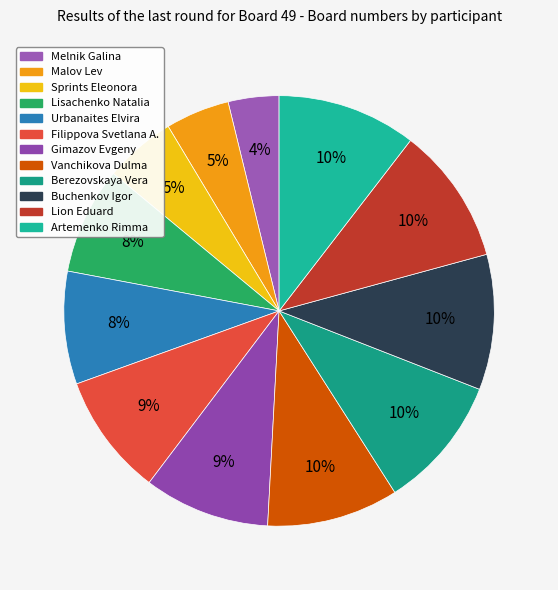

Is the sum of Lion Eduard and Sprints Eleonora greater than half?

No